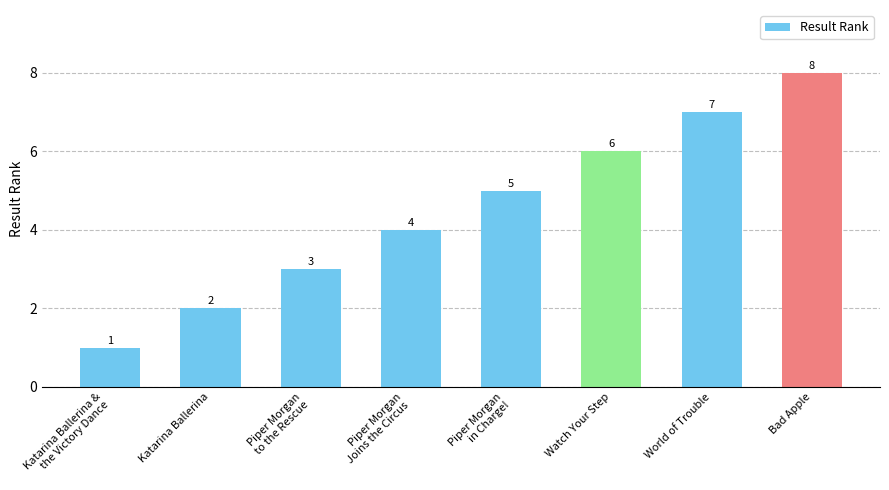

What is the change in value from Piper Morgan
Joins the Circus to Bad Apple?

+4